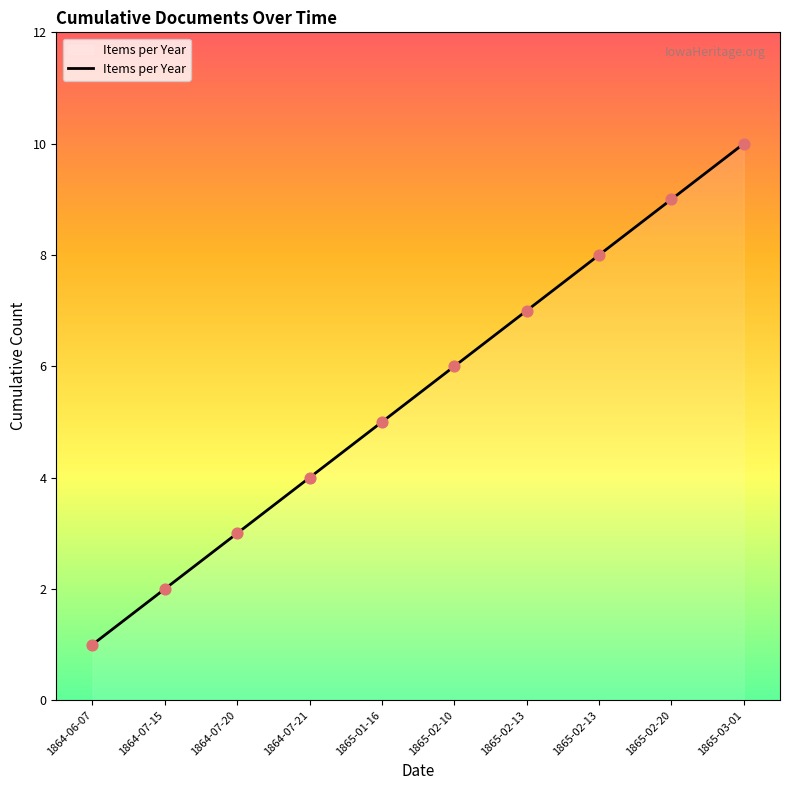

Between 1865-02-13 and 1865-02-20, which is larger?

1865-02-20